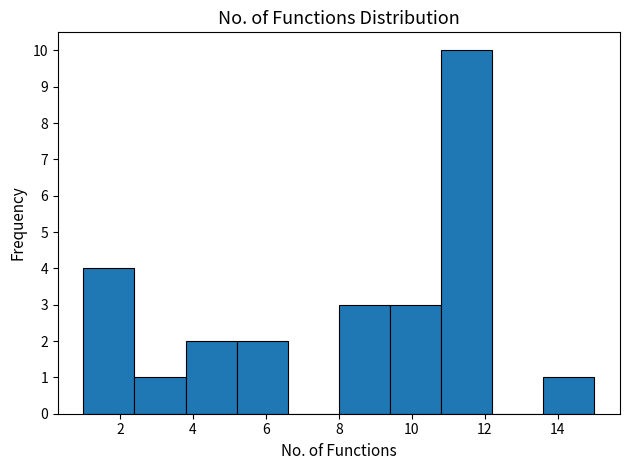

Which range on the x-axis has the tallest bar?

10.8 to 12.2